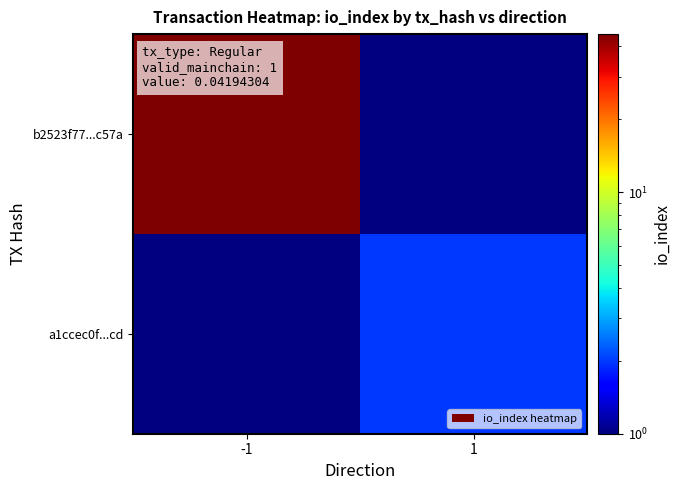

Which has a higher value, -1 or 1?

1